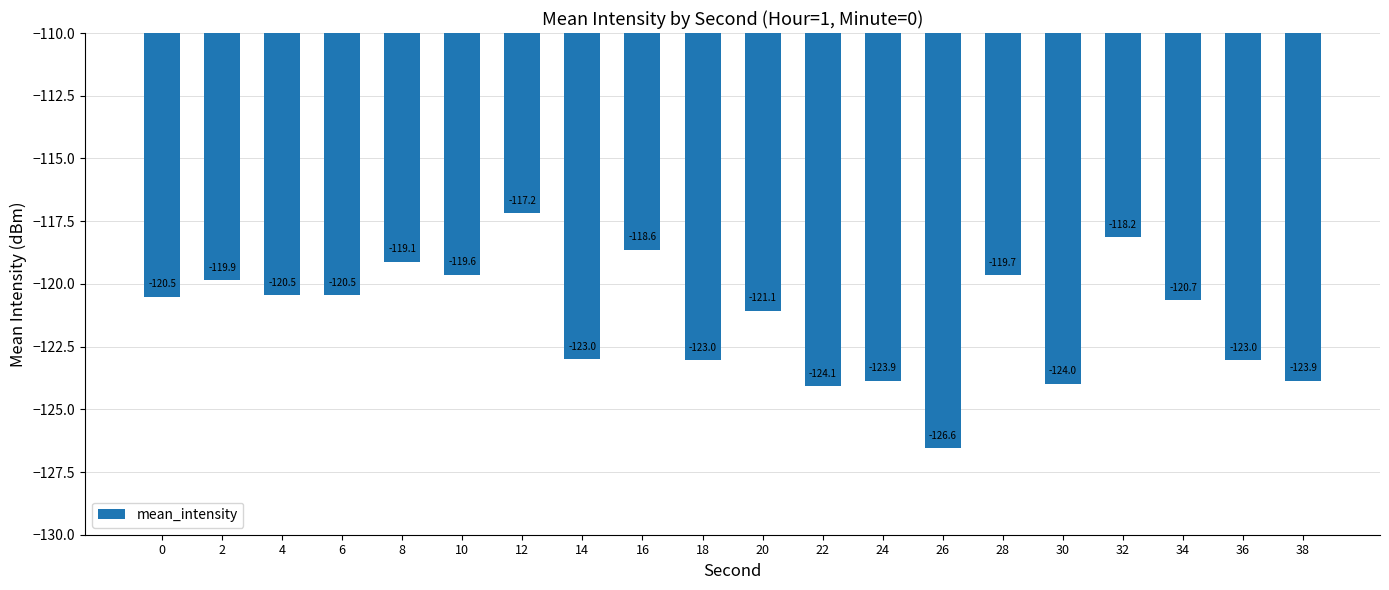

At which label is the value closest to -121?

20